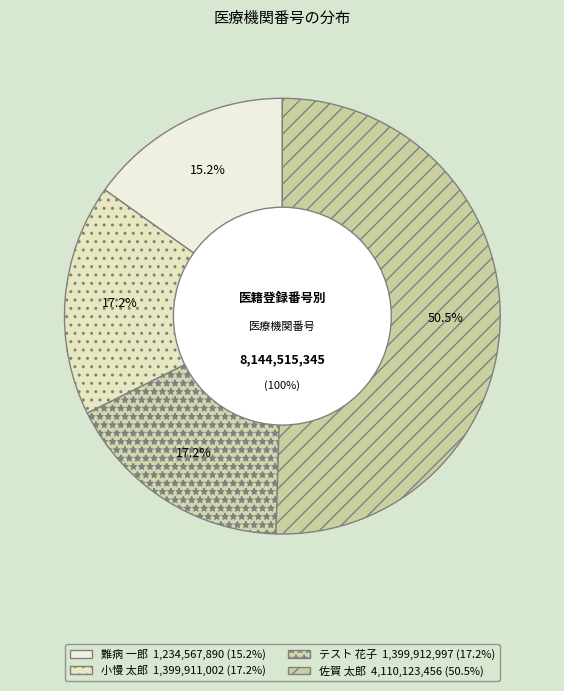

Does テスト 花子 represent more than half of the total?

No